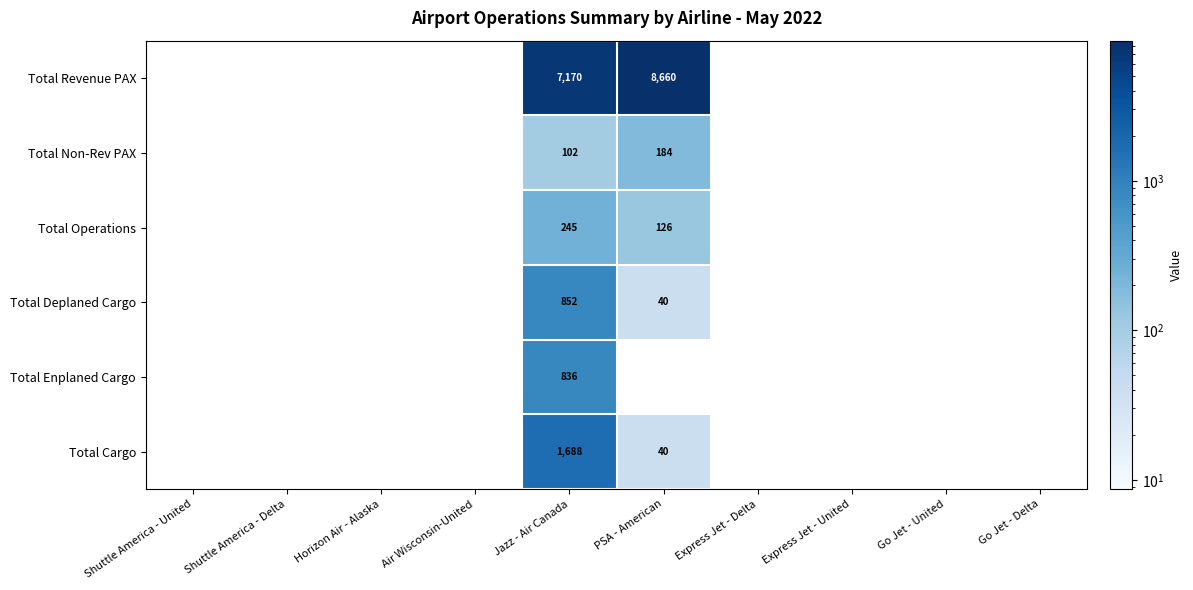

Is it true that Total Revenue PAX equals 11947 at Jazz - Air Canada?

False